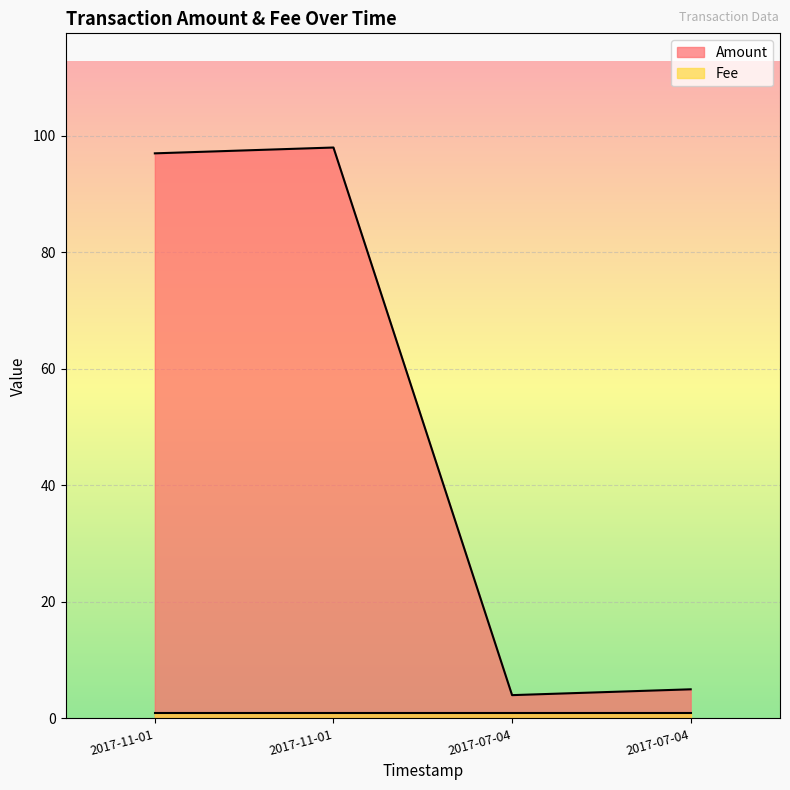

How many data points does each series have?

4